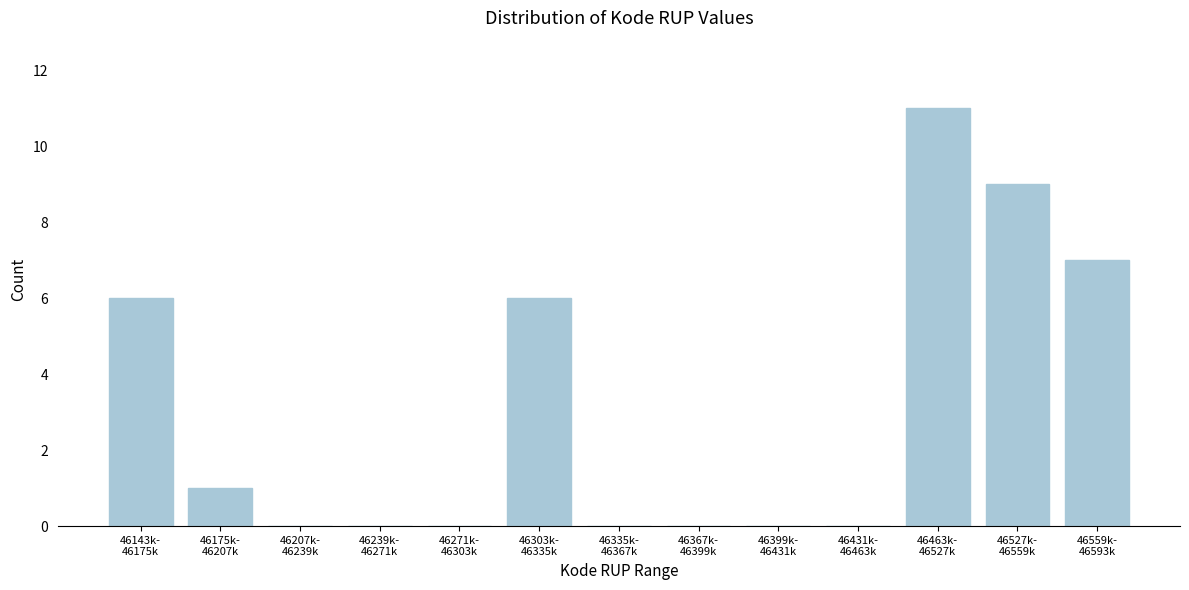

What is the greatest value displayed?

11